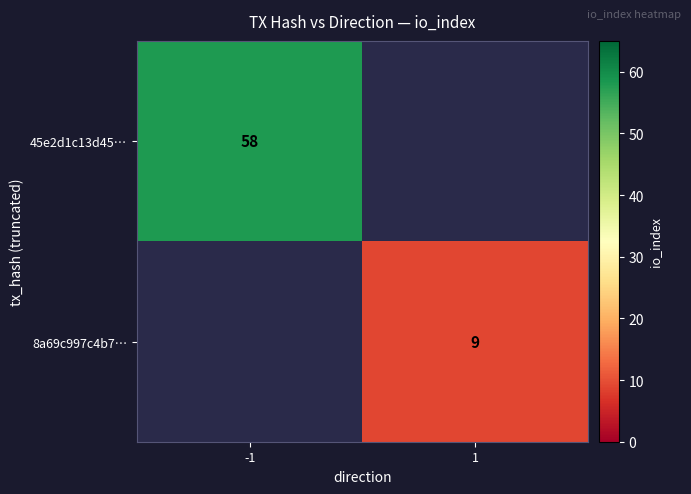

Between 1 and -1, which is larger?

-1